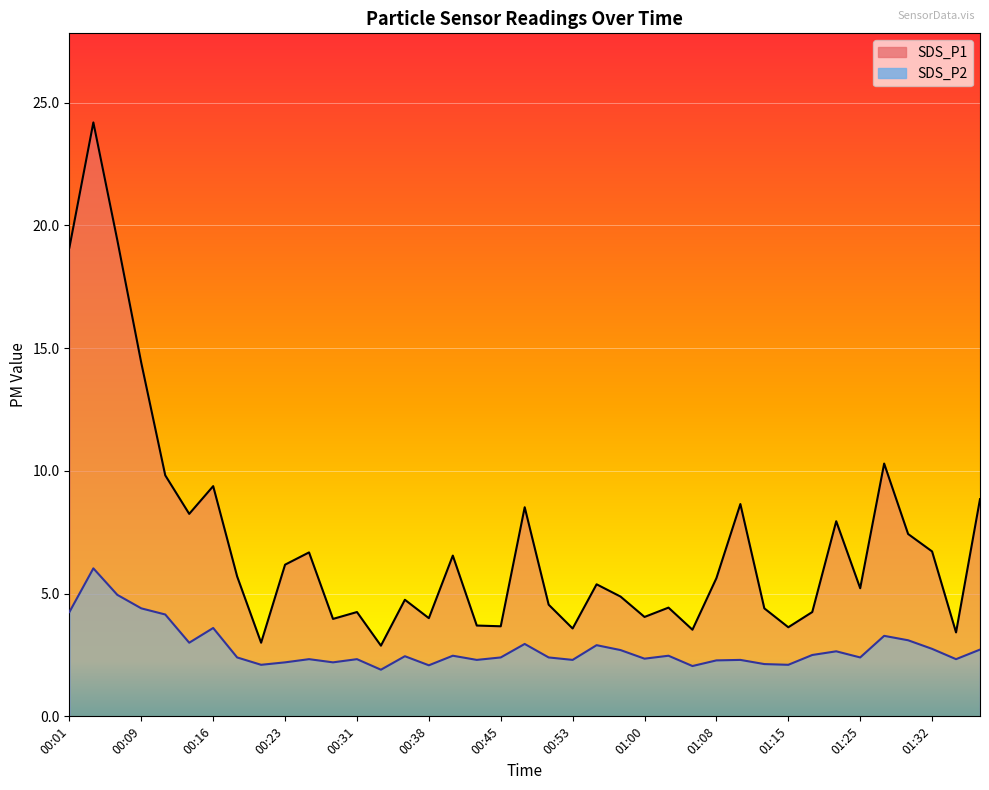

Rank the series at 00:53 from highest to lowest value.

SDS_P1, SDS_P2